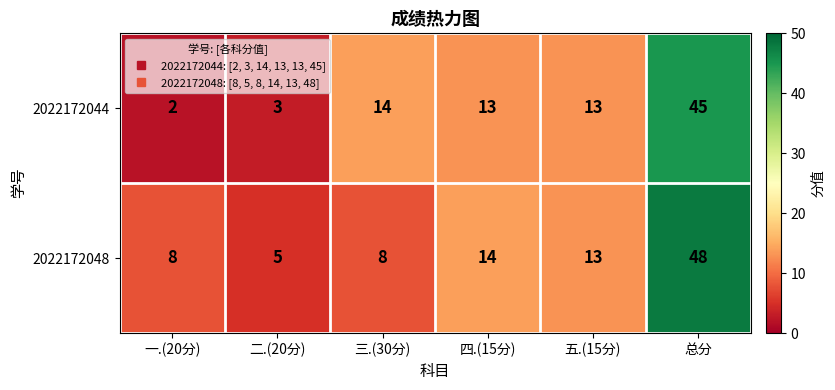

What is the maximum value shown in the chart?

48